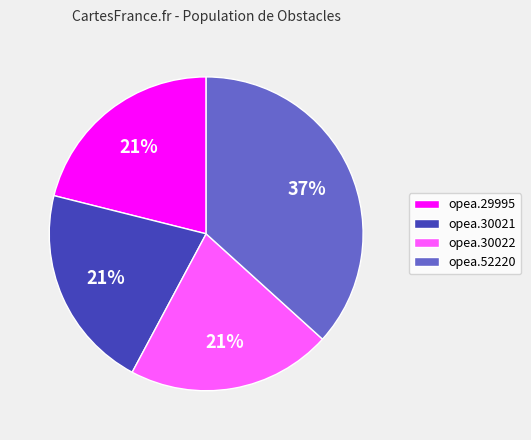

Does opea.29995 account for over 50% of the chart?

No